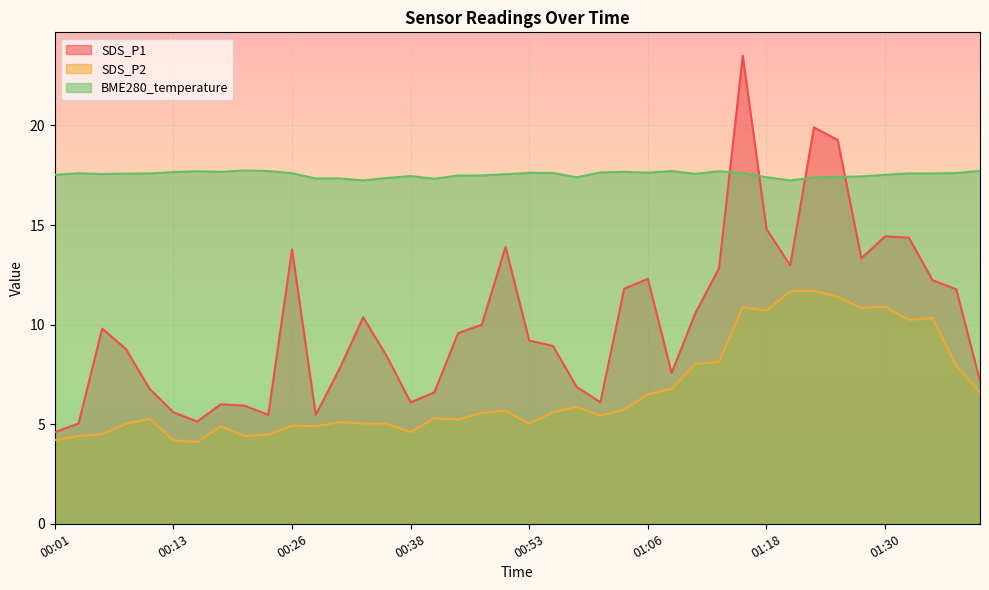

Which series has the widest spread of values?

SDS_P1